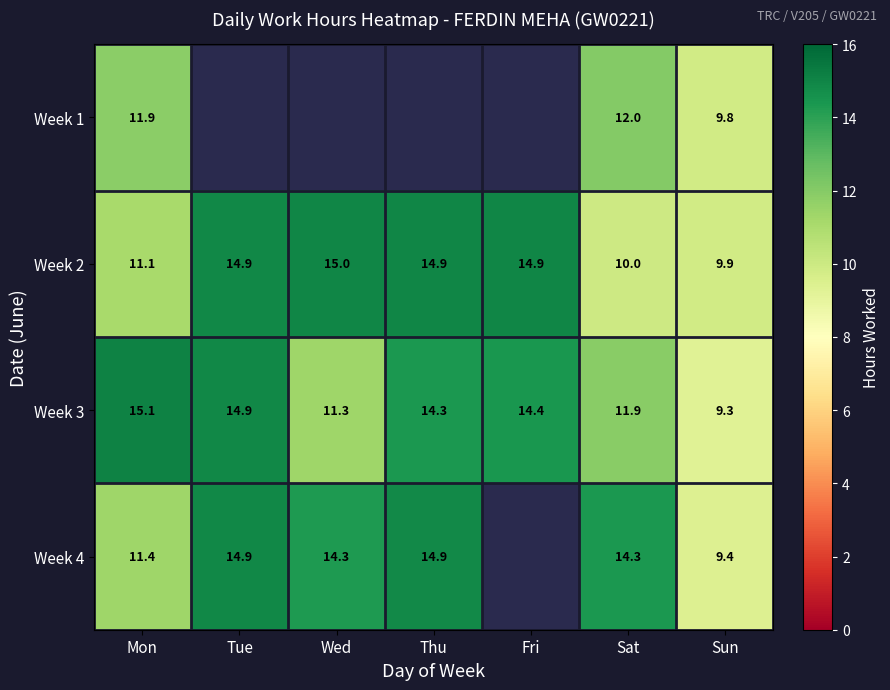

At which label does Week 2 first exceed 14?

Tue